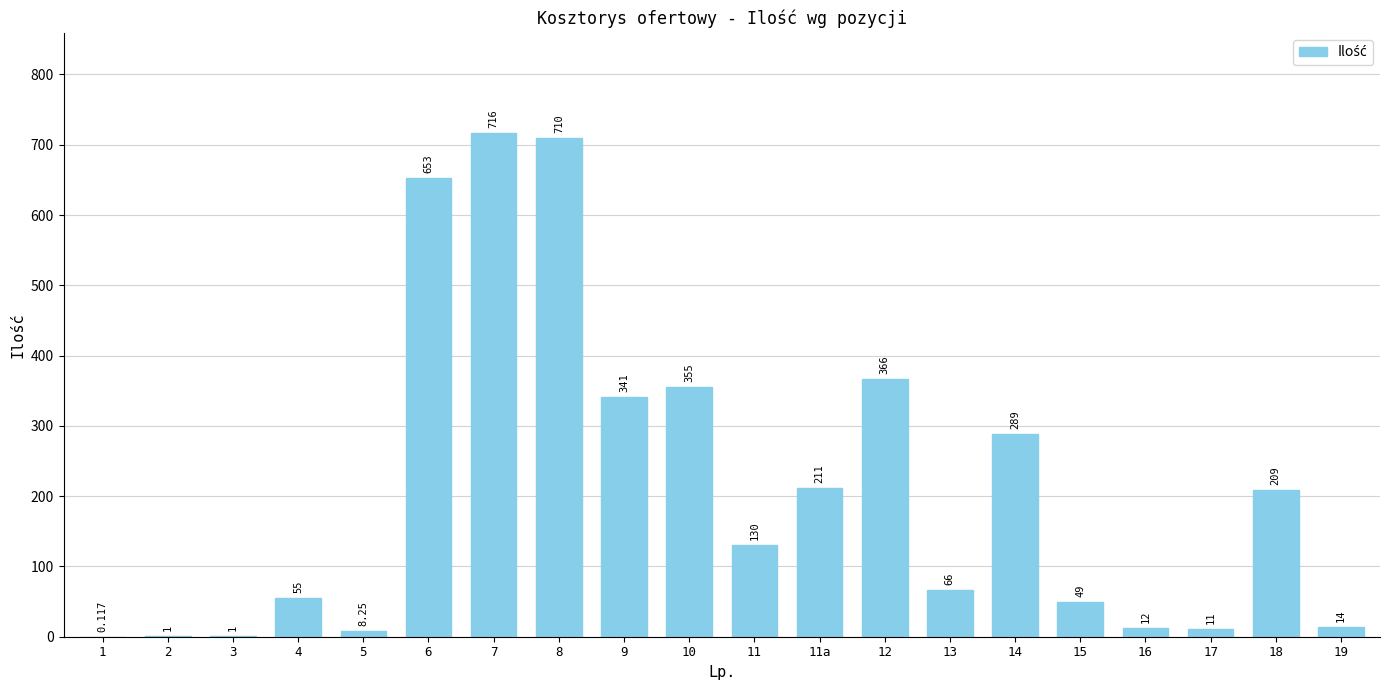

What is the average value?

209.9